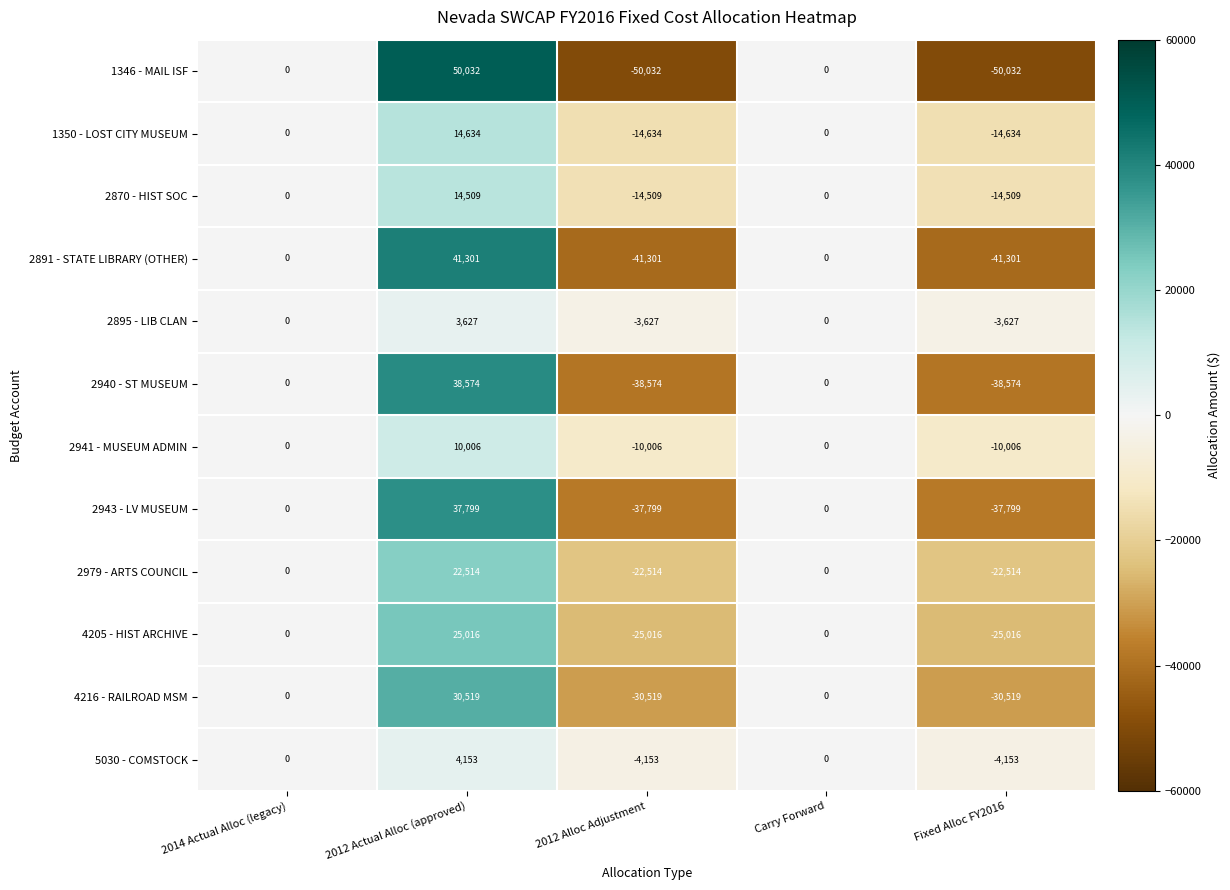

Rank the series by their maximum value, from highest to lowest.

1346 - MAIL ISF, 2891 - STATE LIBRARY (OTHER), 2940 - ST MUSEUM, 2943 - LV MUSEUM, 4216 - RAILROAD MSM, 4205 - HIST ARCHIVE, 2979 - ARTS COUNCIL, 1350 - LOST CITY MUSEUM, 2870 - HIST SOC, 2941 - MUSEUM ADMIN, 5030 - COMSTOCK, 2895 - LIB CLAN